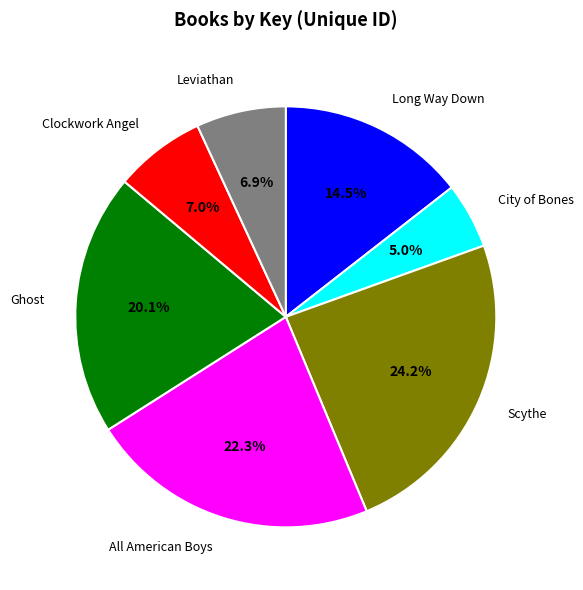

Does any single category account for the majority?

No